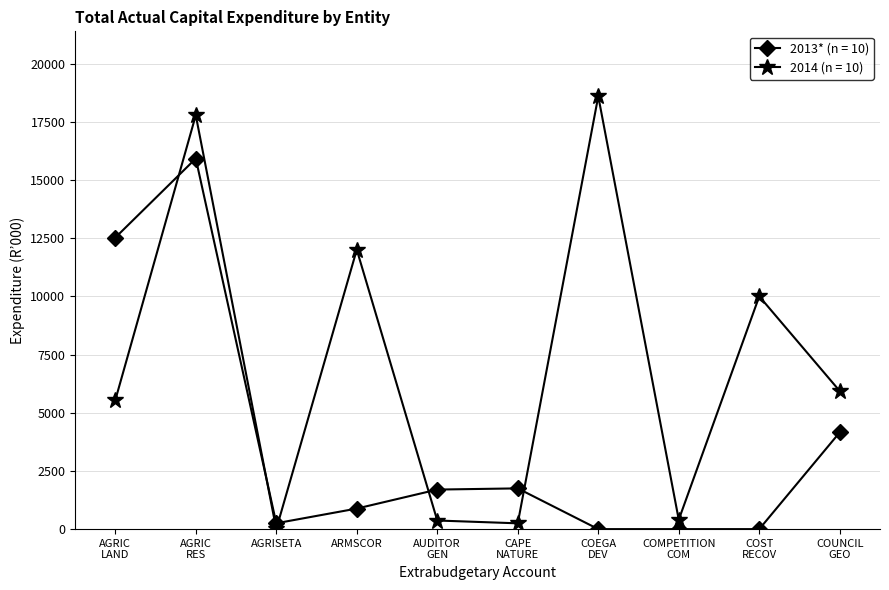

How many lines are shown in the chart?

2